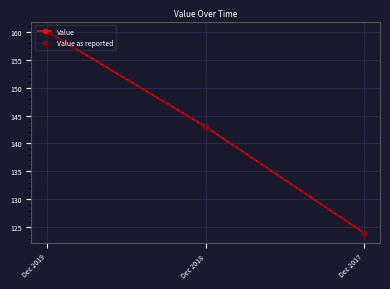

What is the sum of all Value values?

427